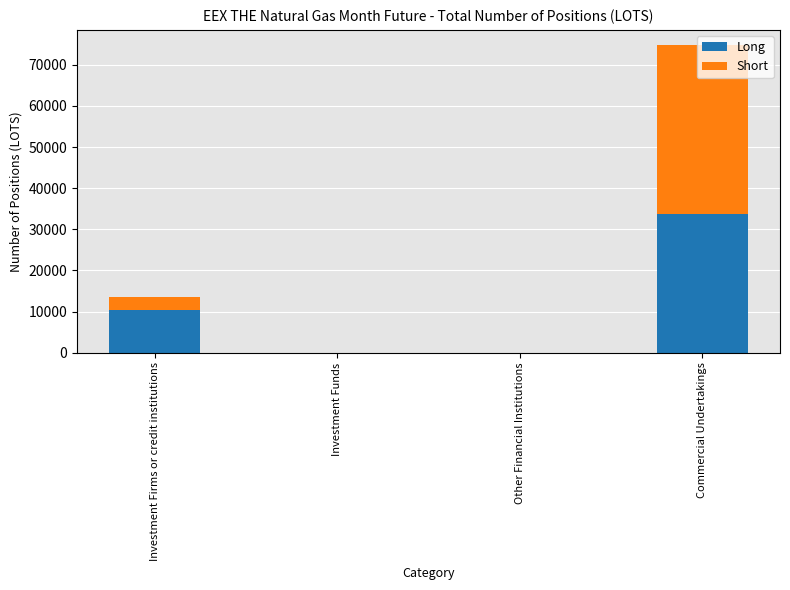

At which label does Long reach its peak?

Commercial Undertakings